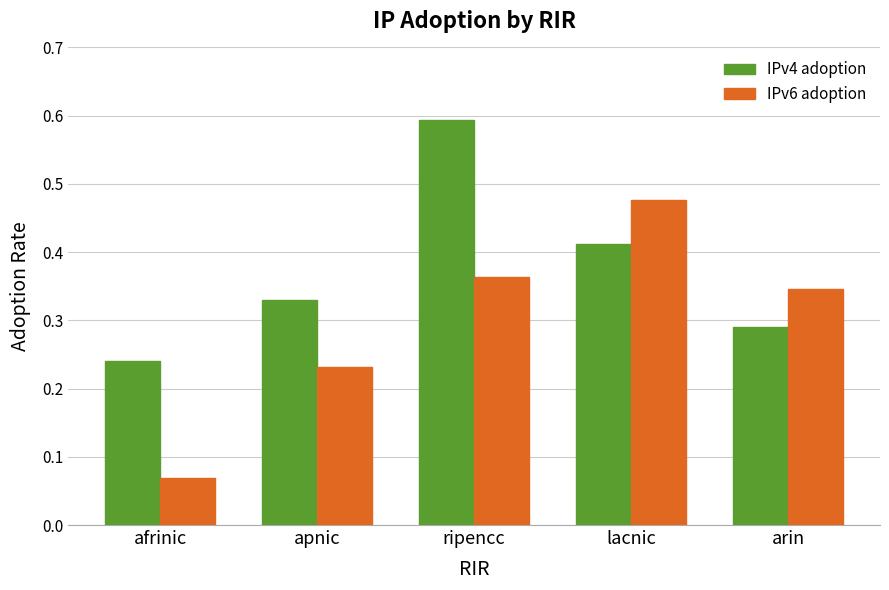

What is the label of the 1st bar from the right?

arin